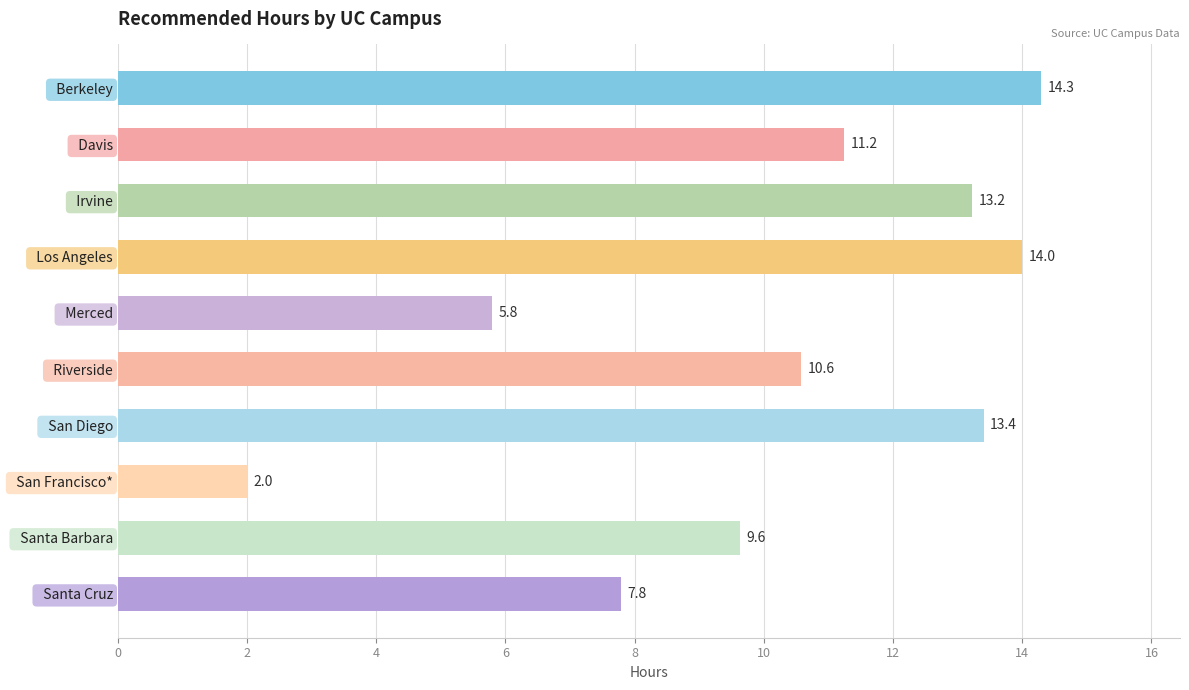

Reading top to bottom, what are all the values shown in this chart?

  Berkeley=14.3	  Davis=11.2	  Irvine=13.2	  Los Angeles=14.0	  Merced=5.8	  Riverside=10.6	  San Diego=13.4	  San Francisco*=2.0	  Santa Barbara=9.6	  Santa Cruz=7.8